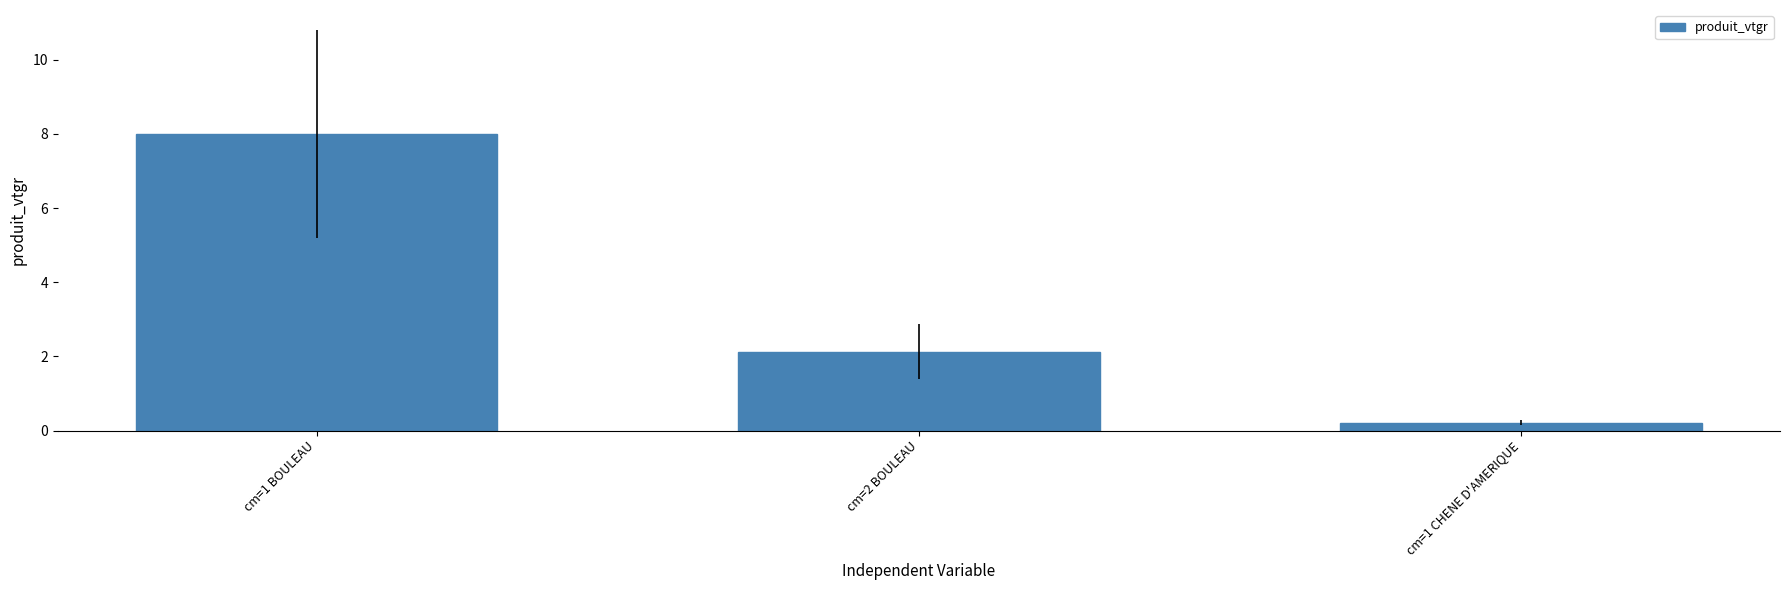

How many bars are there in total?

3